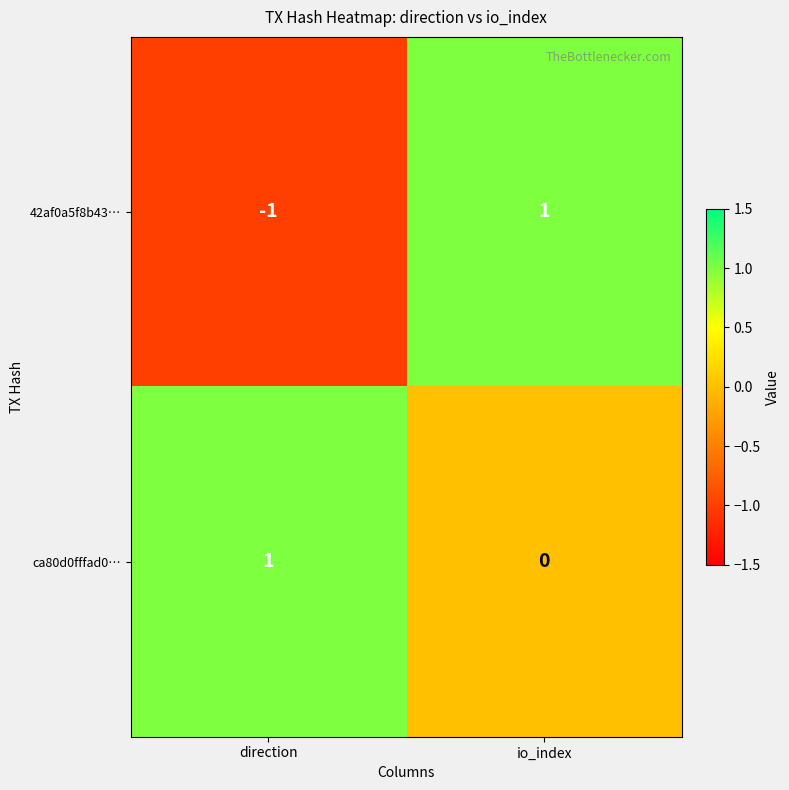

Reading left to right, extract all data points from this chart.

42af0a5f8b43…: direction=-1	io_index=1
ca80d0fffad0…: direction=1	io_index=0